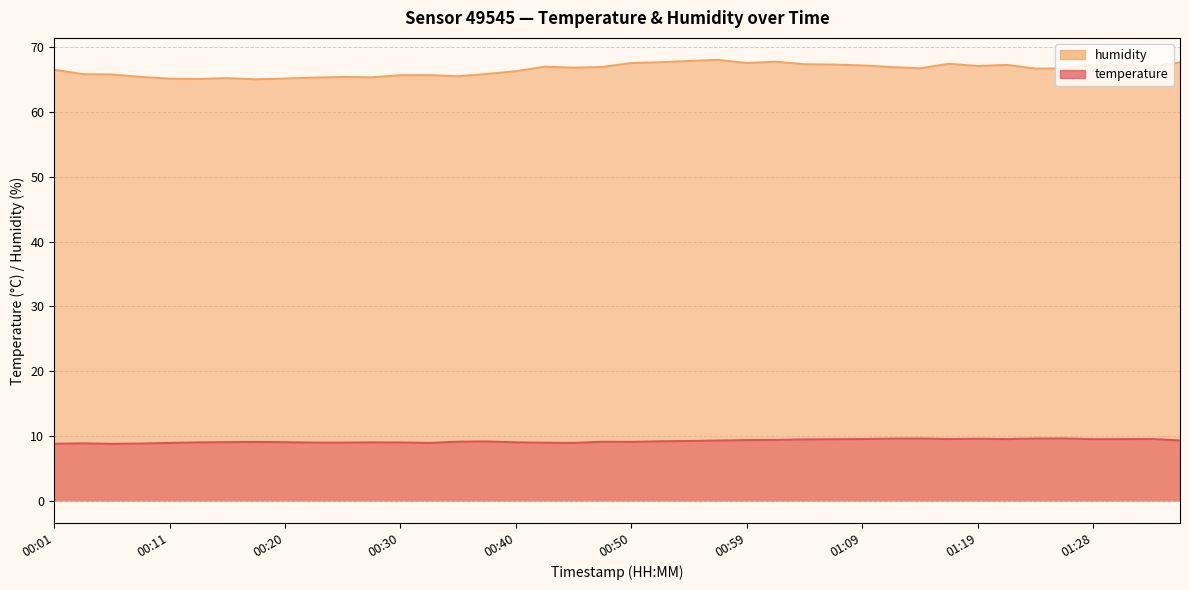

Is it true that humidity equals 103.9 at 01:02?

False